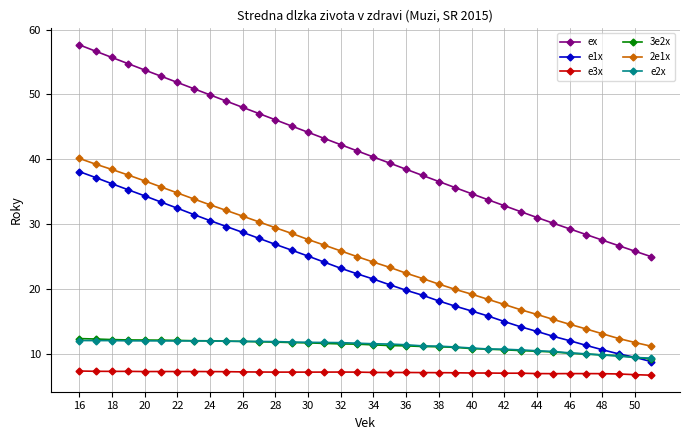

Count the number of categories in the chart.

36